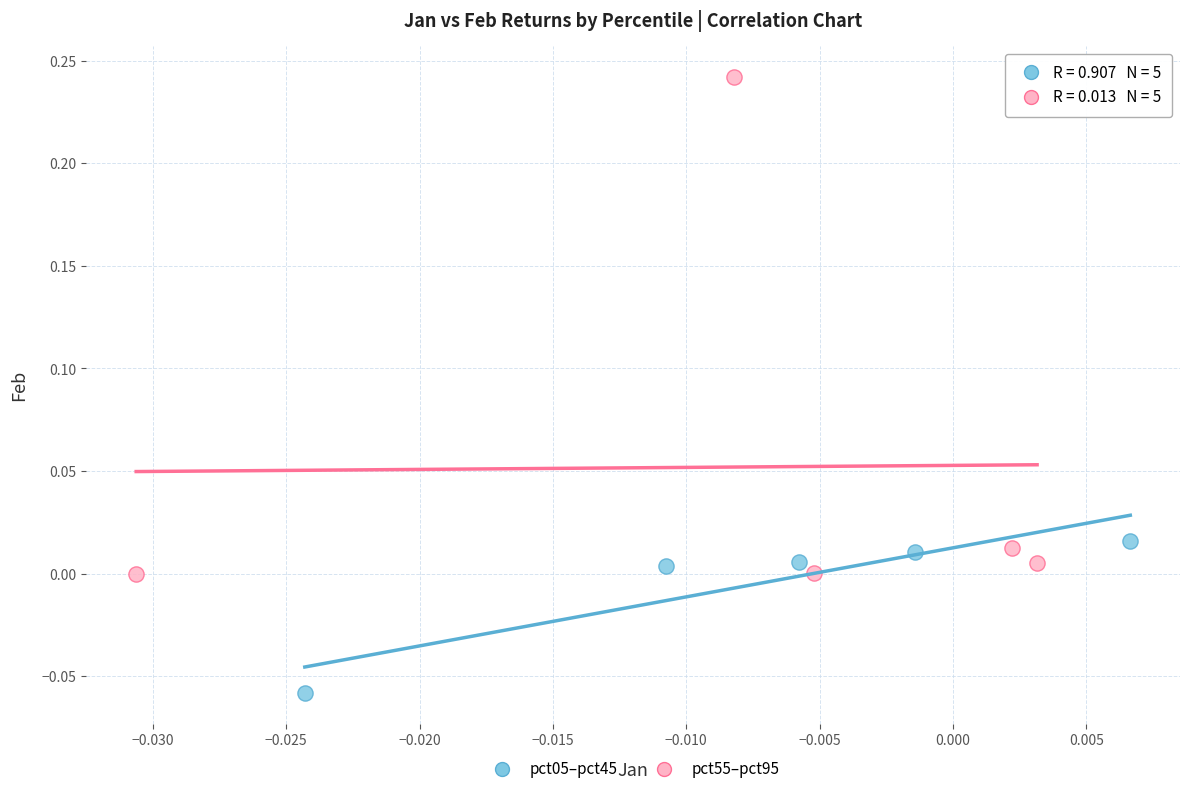

What are all the series names shown in the legend?

pct05–pct45, pct55–pct95